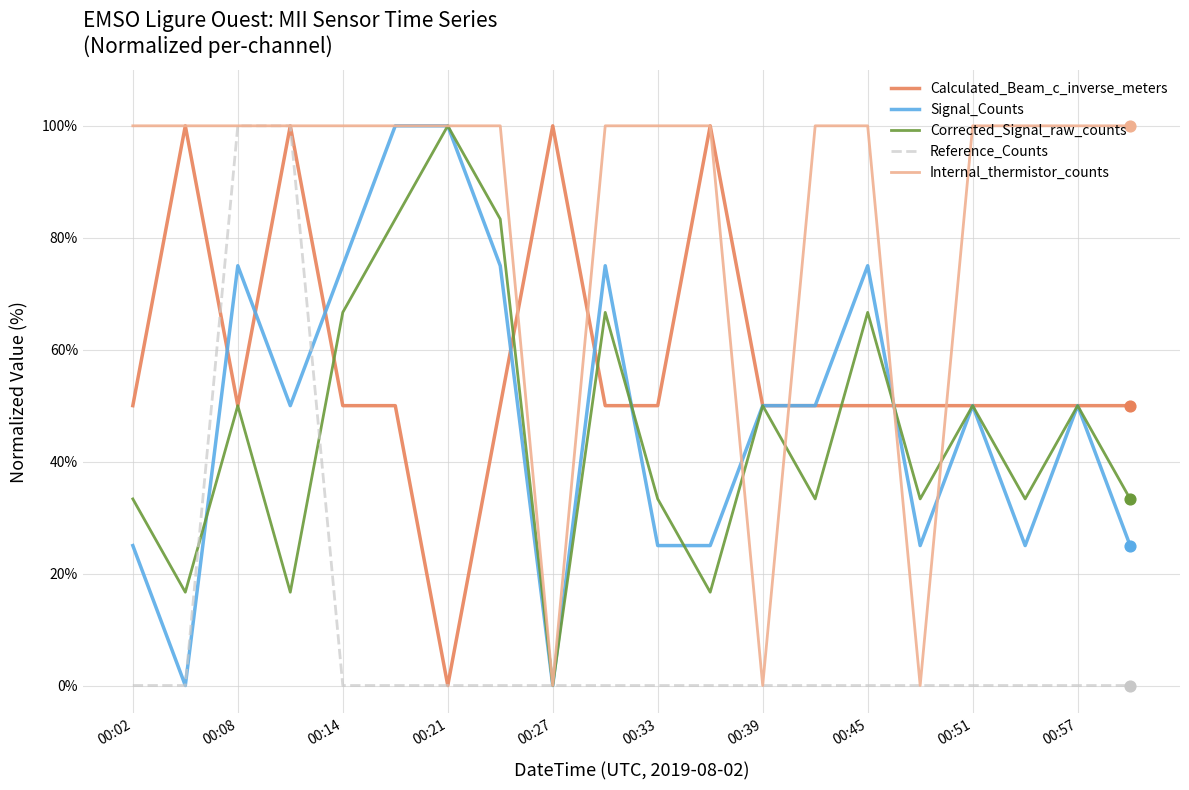

Which series has the largest total across all categories?

Internal_thermistor_counts